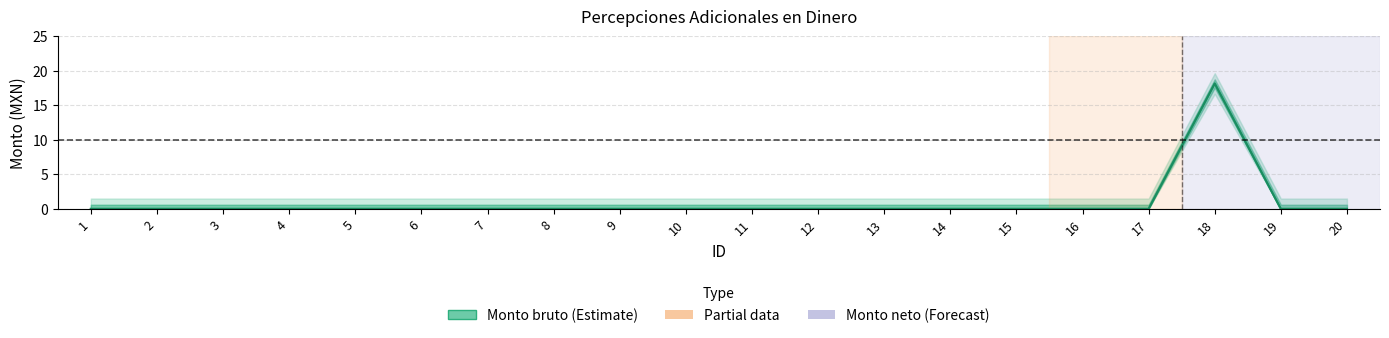

Is it true that Monto bruto equals 0.0 at 2?

True